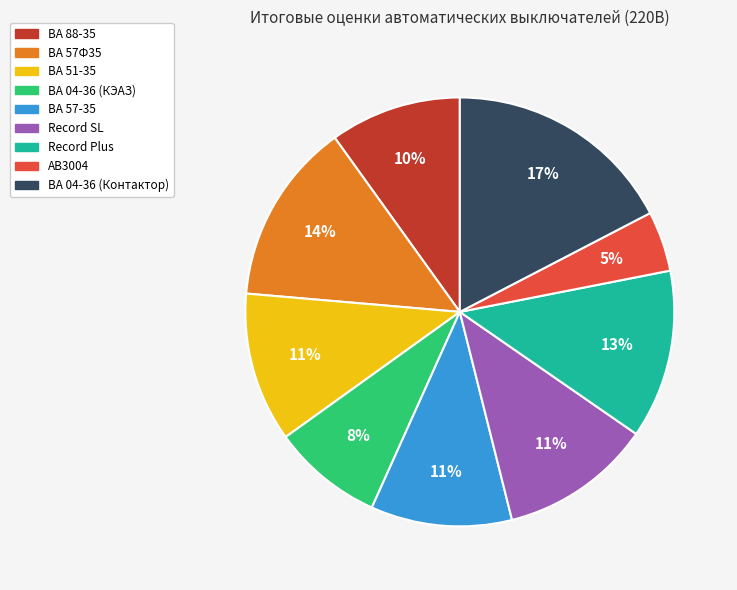

Which slice is the smallest?

АВ3004